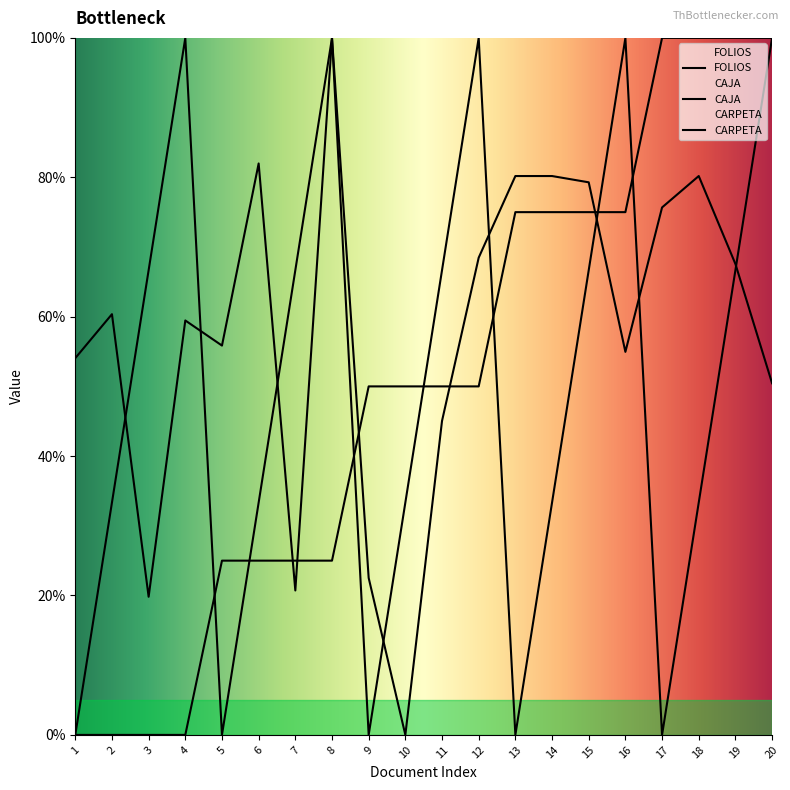

After their last crossing, which series has the higher values: CAJA or FOLIOS?

CAJA